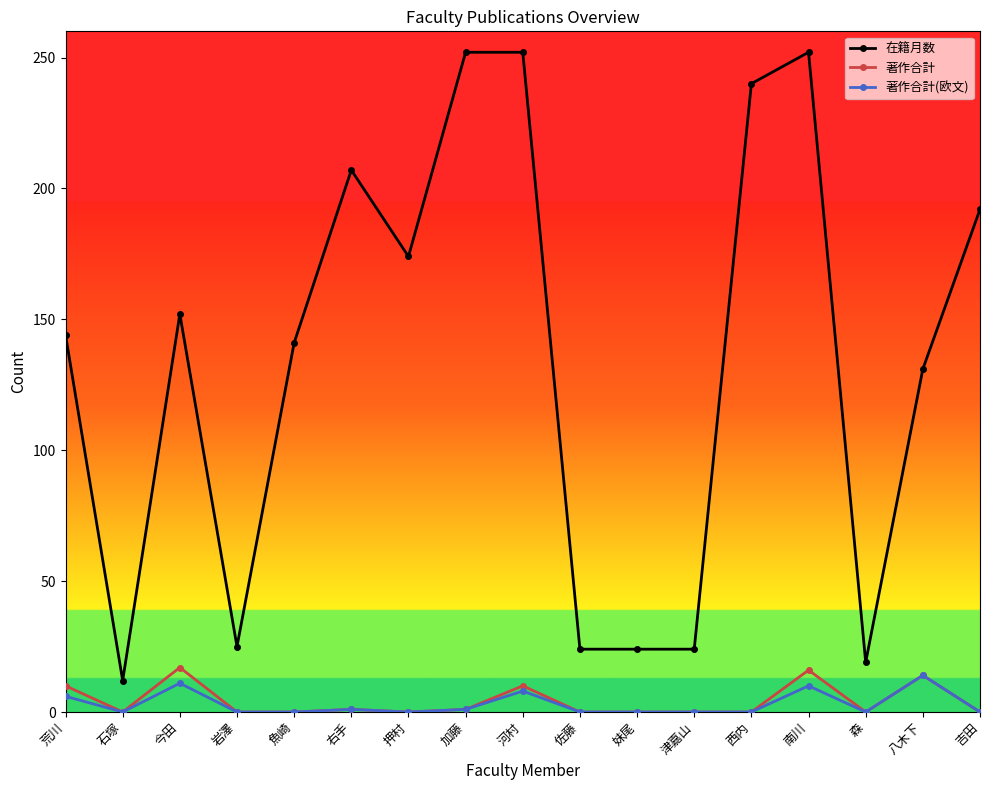

At which category does 著作合計 reach its first local valley?

石塚